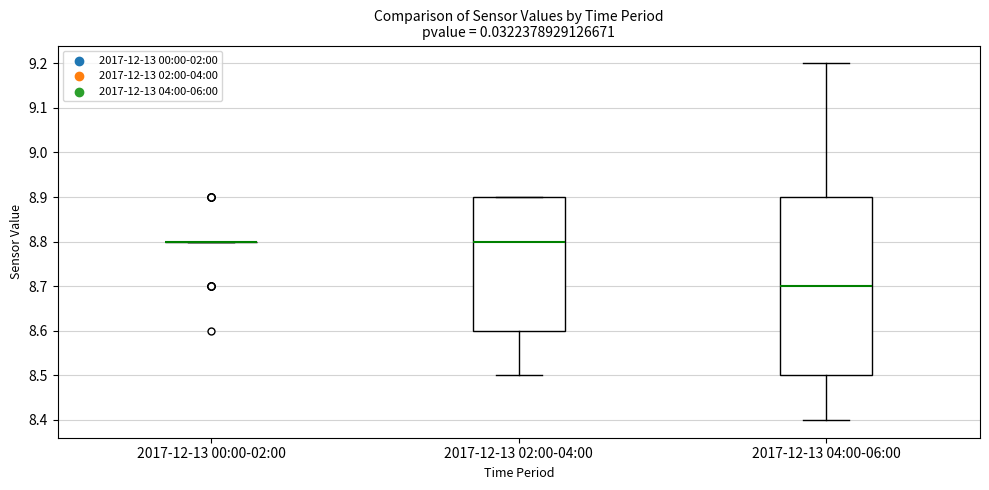

Reading left to right, transcribe this box plot: for each box, give where its median line is, the range the box spans, and where its two whiskers end, as read against the y-axis. The values are not printed on the chart, so give them approximately, as read against the axis.

2017-12-13 00:00-02:00: box collapsed to a line at 8.8, whiskers 8.8 to 8.8
2017-12-13 02:00-04:00: median 8.8, box 8.6 to 8.9, whiskers 8.5 to 8.9
2017-12-13 04:00-06:00: median 8.7, box 8.5 to 8.9, whiskers 8.4 to 9.2